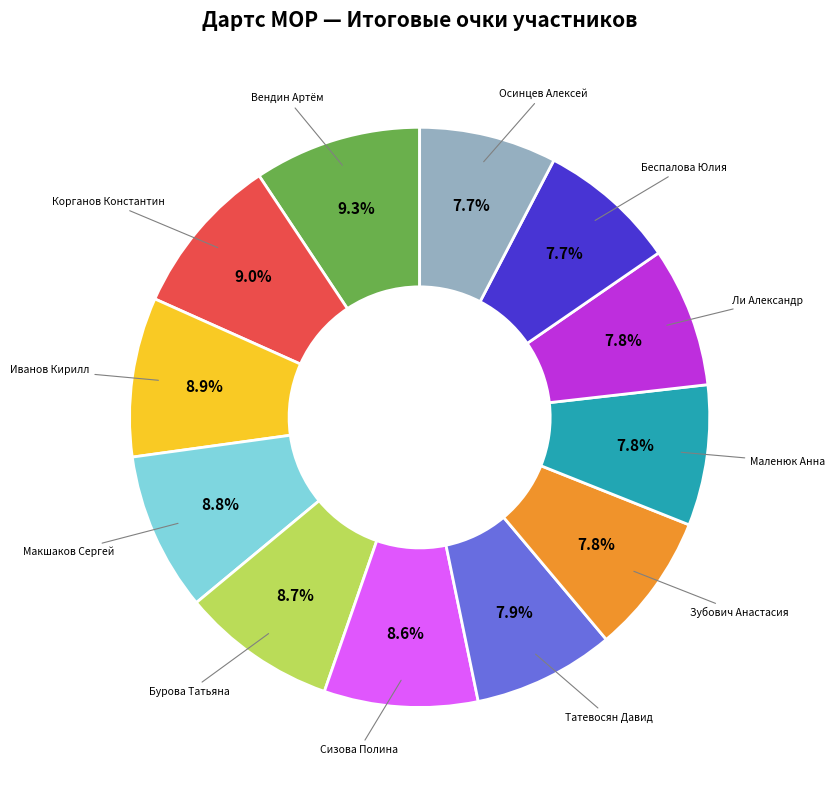

To the nearest percent, what is the combined percentage of Сизова Полина and Бурова Татьяна?

17%